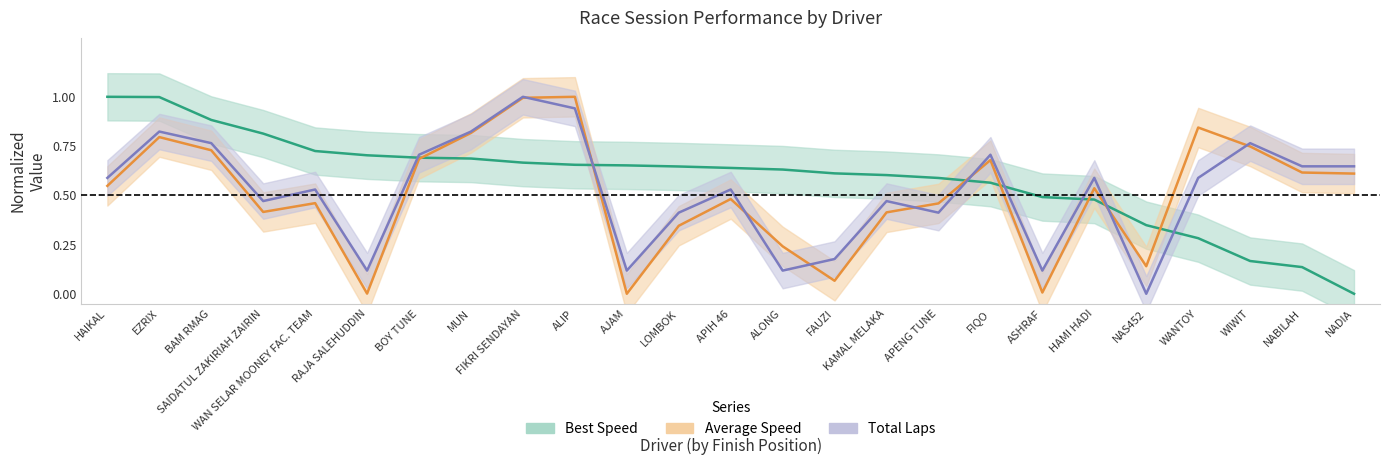

What is the difference between the Average Speed values at APIH 46 and HAIKAL?

0.1